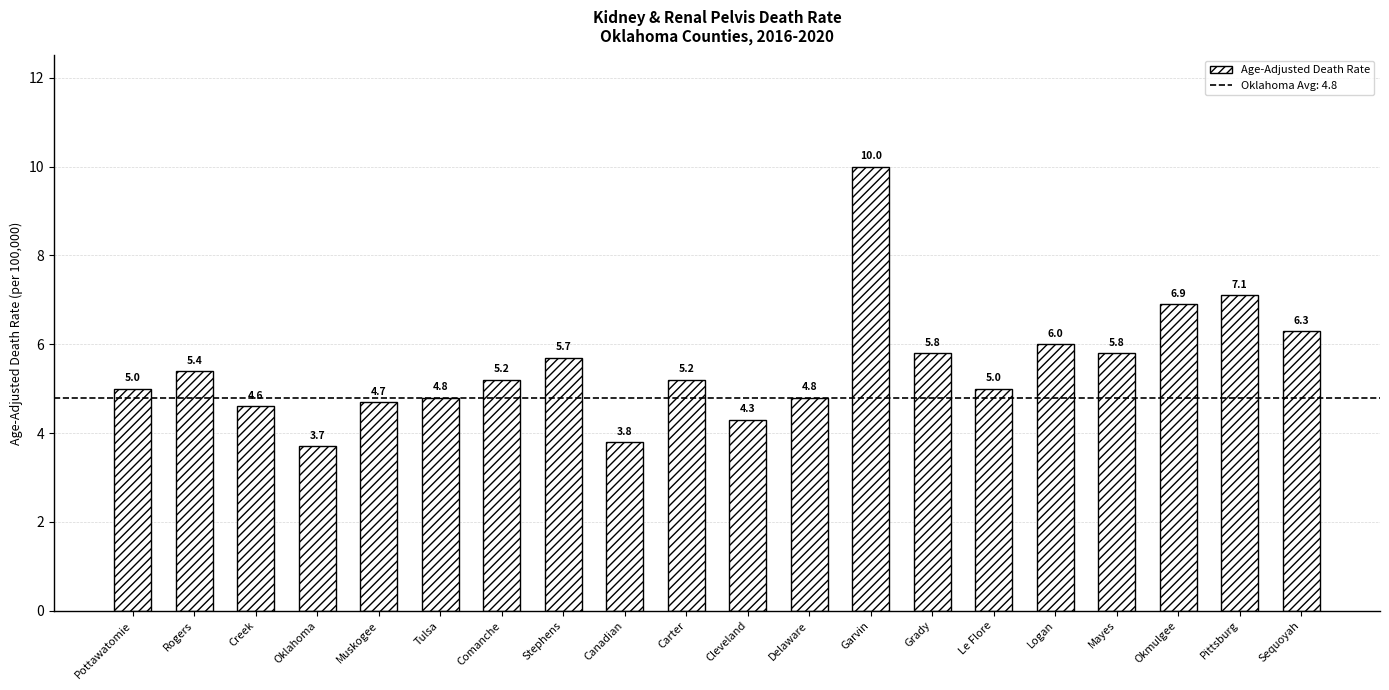

Which label corresponds to the smallest value in the chart?

Oklahoma